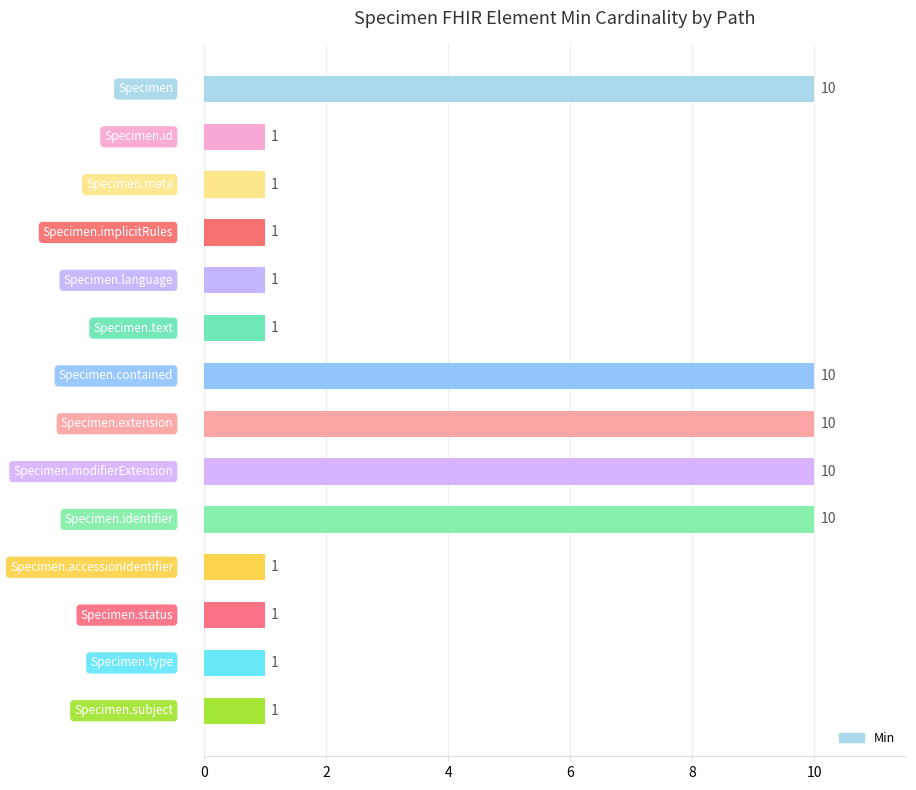

What is the value of the 8th bar from the top?

10